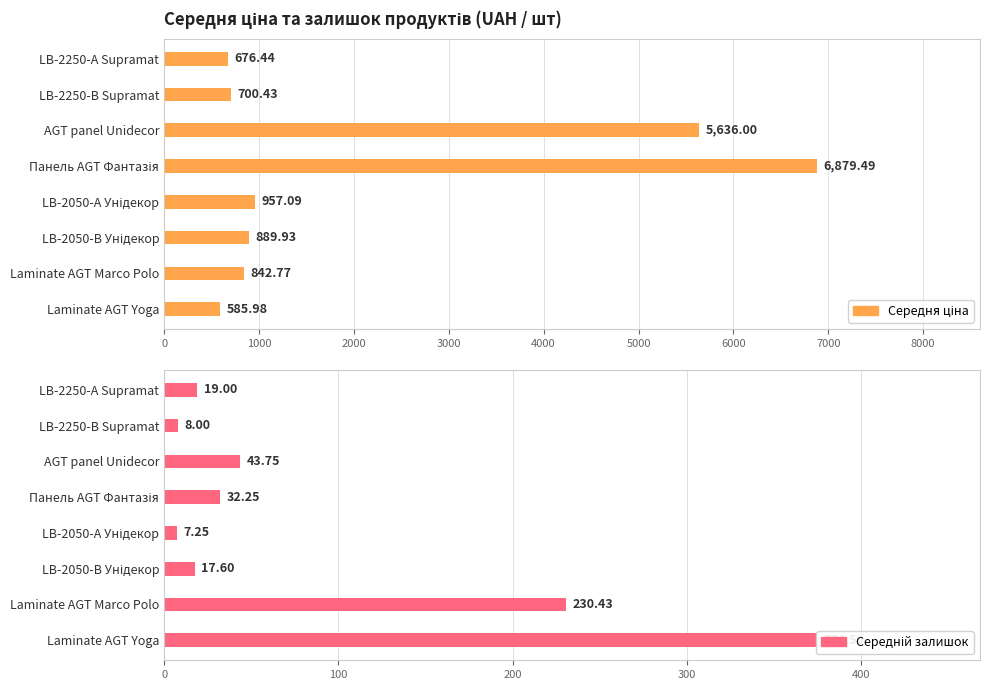

Count the number of data series in this chart.

2